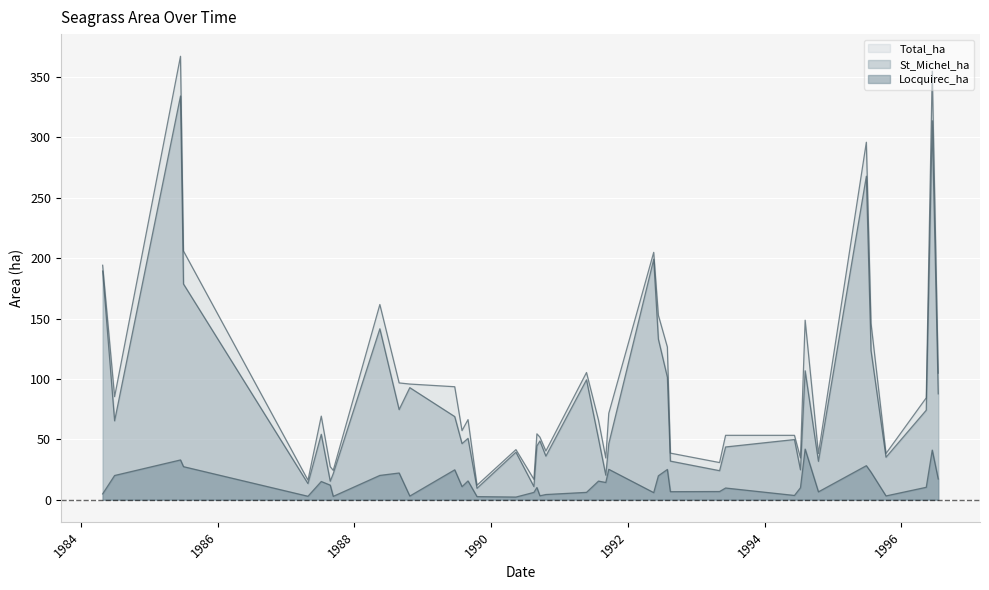

What is the difference between the maximum and second lowest values in the Total_ha series?

351.1